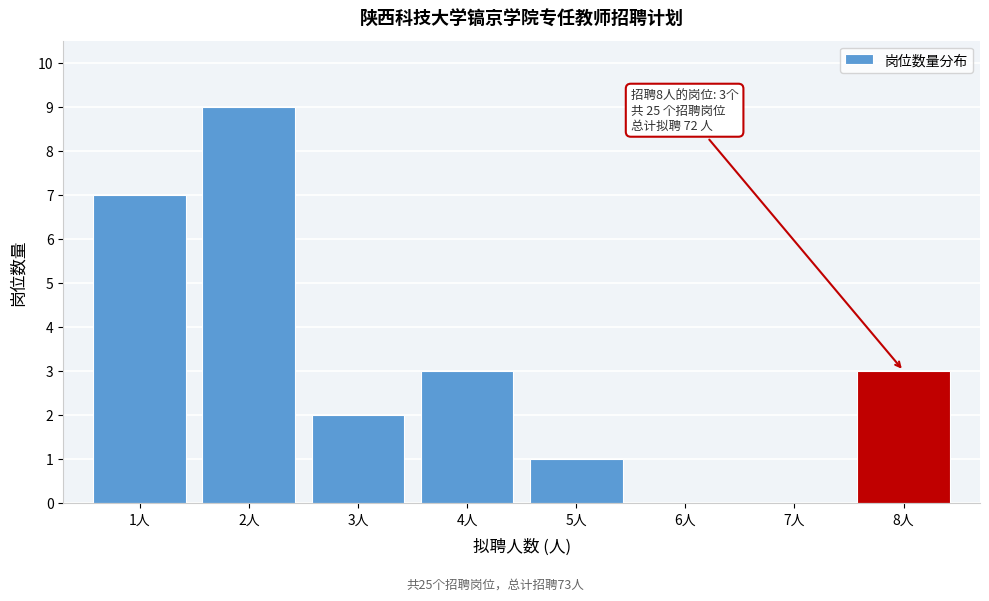

Reading left to right, what are all the values shown in this chart?

1人=7	2人=9	3人=2	4人=3	5人=1	6人=0	7人=0	8人=3